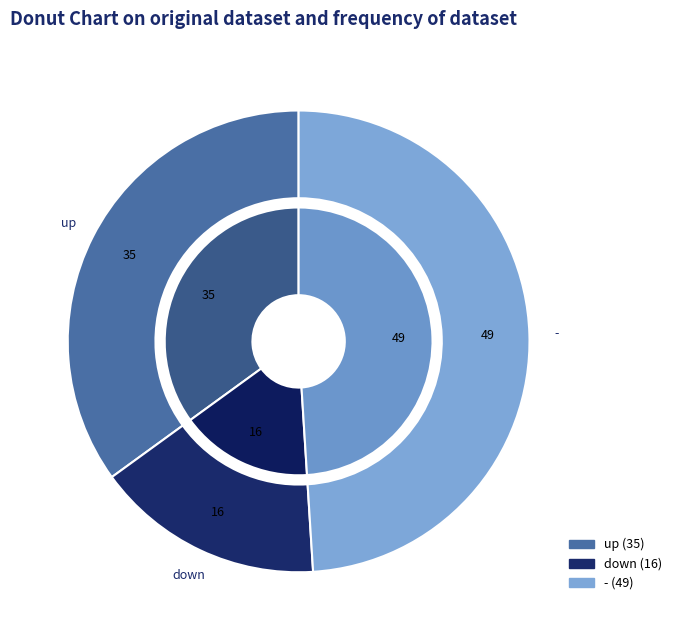

To the nearest percent, what portion does up represent?

35%